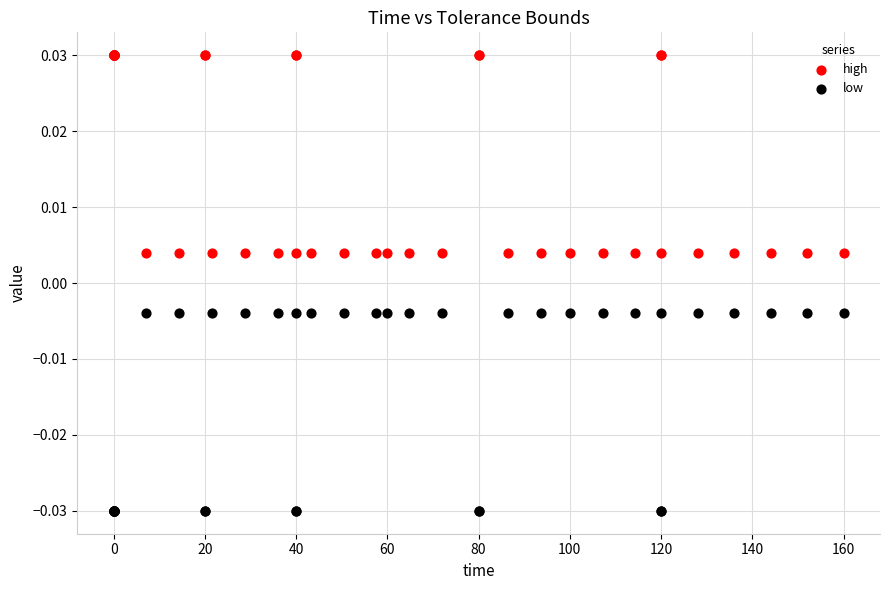

Which series contains the highest Y value?

high